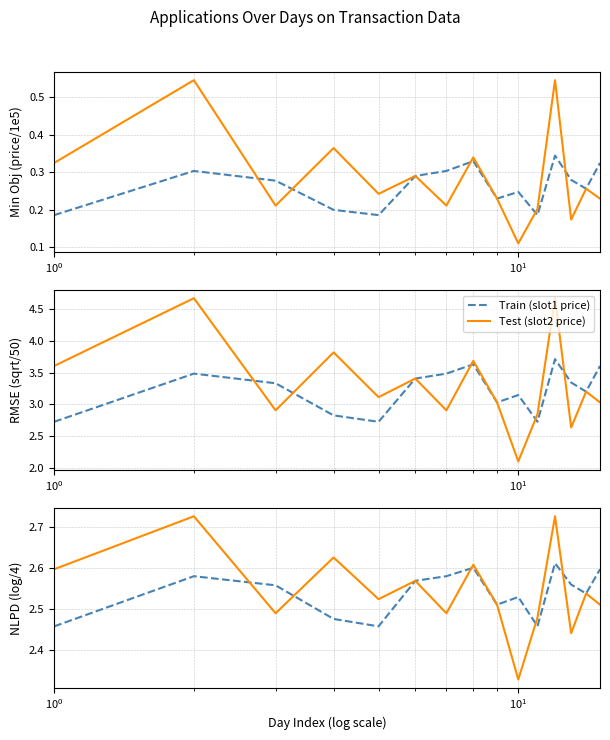

What is the minimum value shown in the chart?

2.3